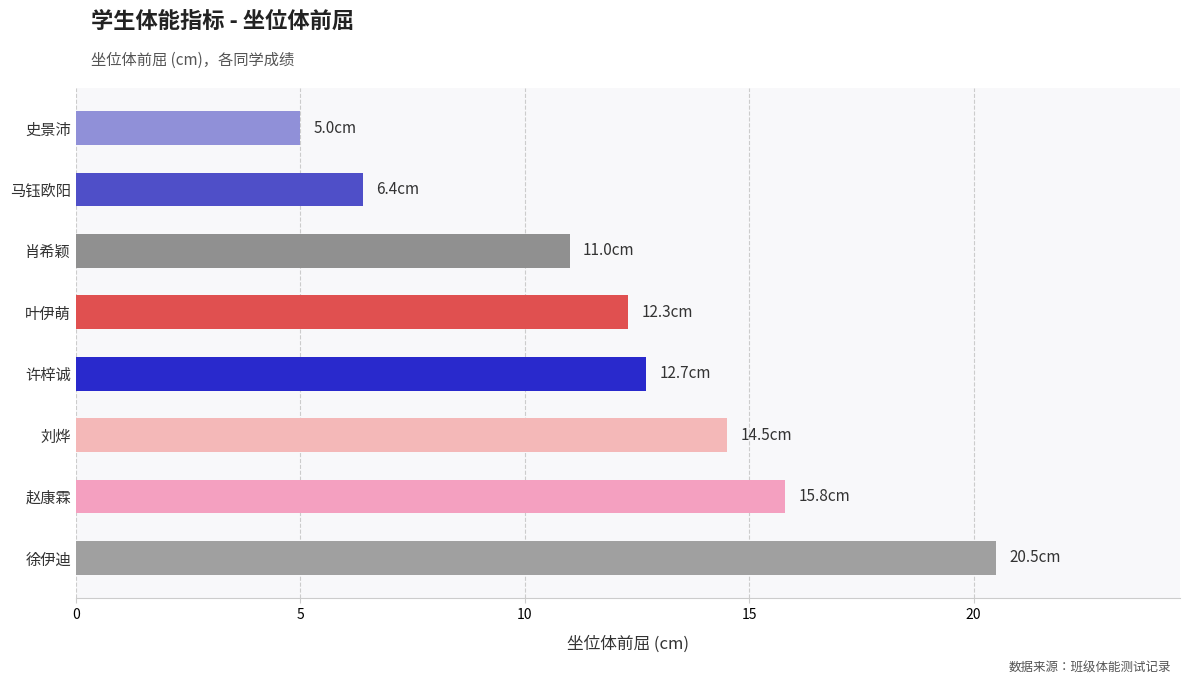

True or false: the data shows 5.1 at 肖希颖.

False